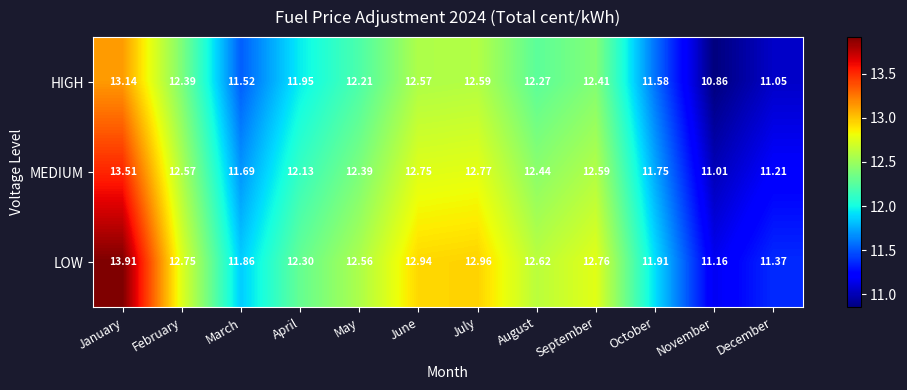

Where is MEDIUM nearest to the value 12?

April